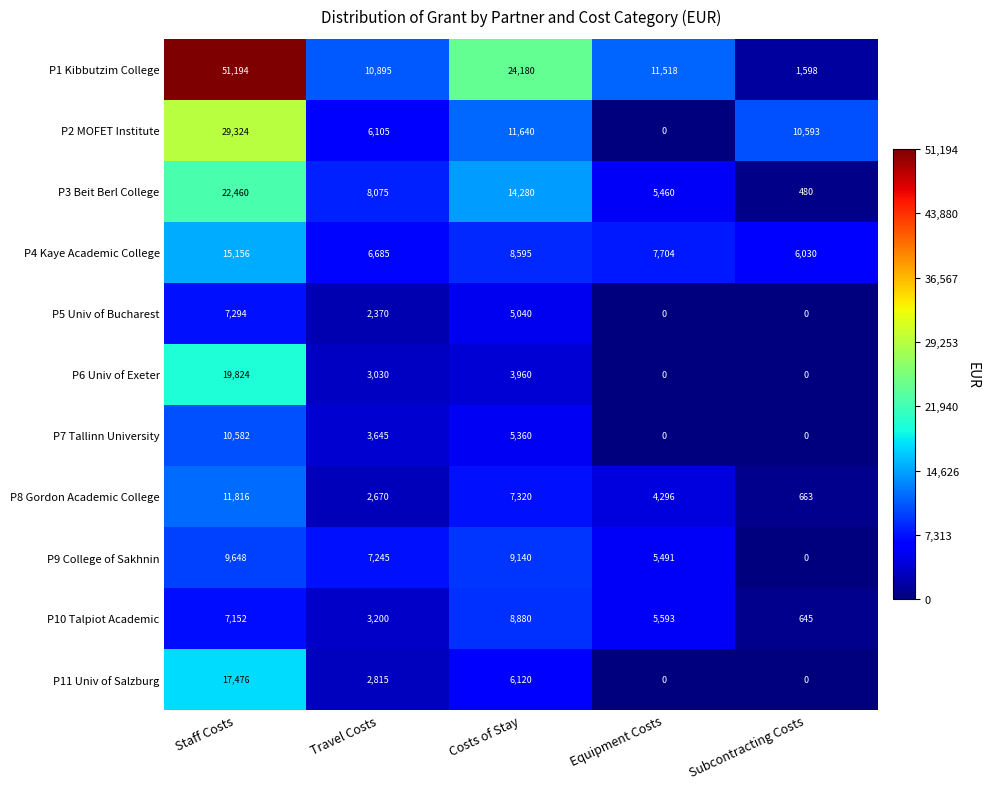

Which series has the largest total across all categories?

P1 Kibbutzim College